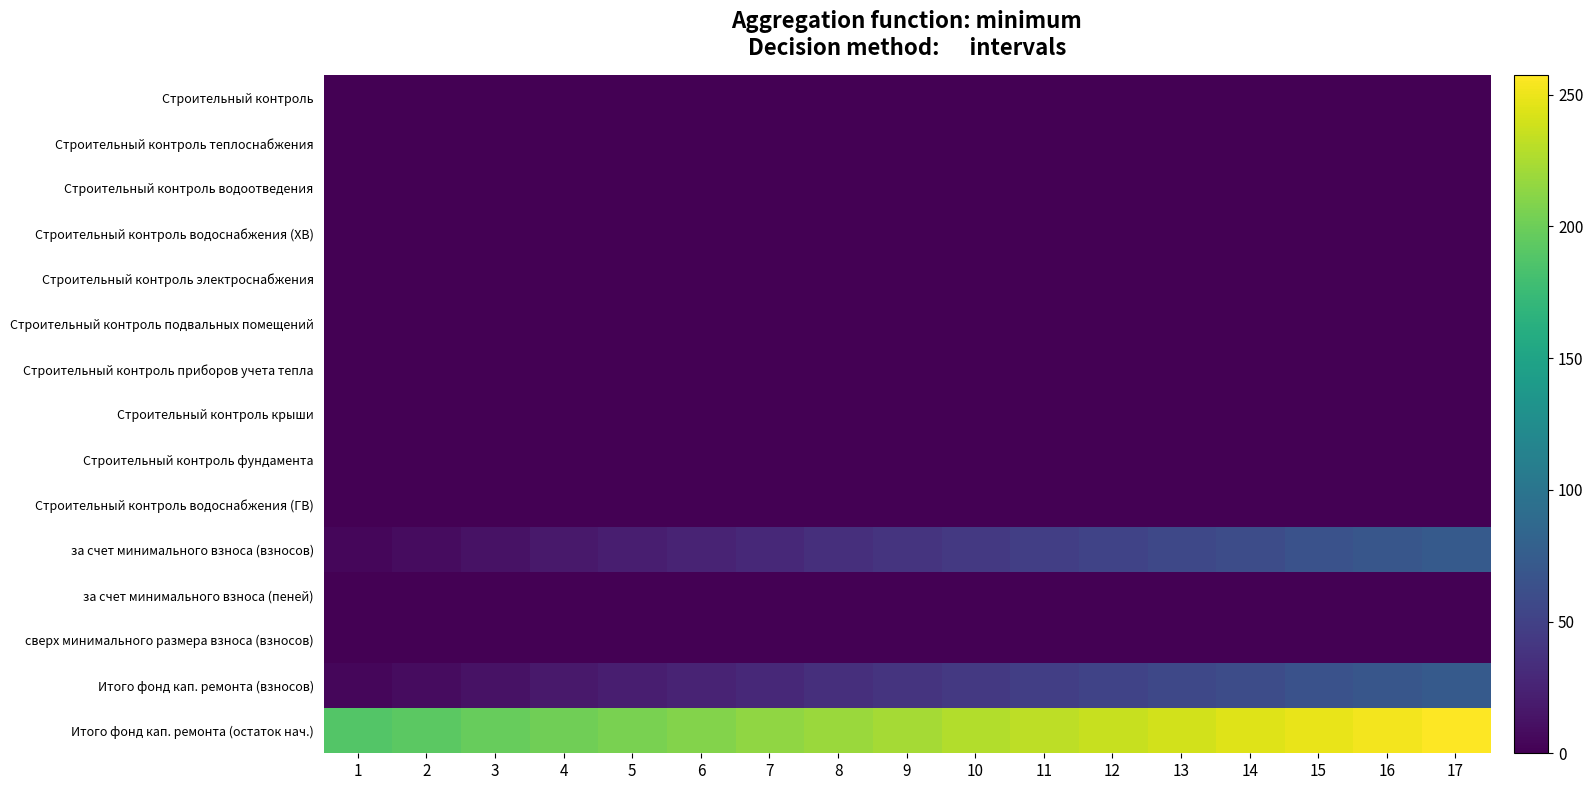

At which category does the chart reach its minimum across all series?

1